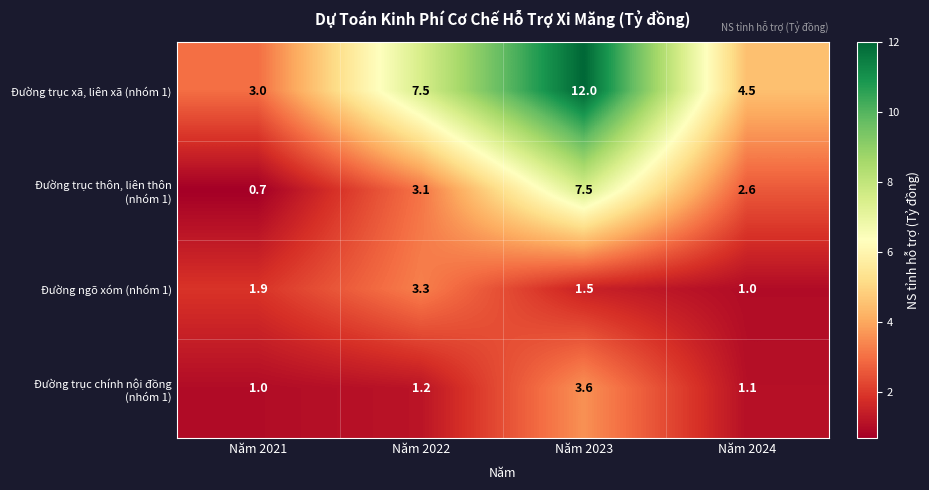

At which category is the sum across all series the highest?

Năm 2023